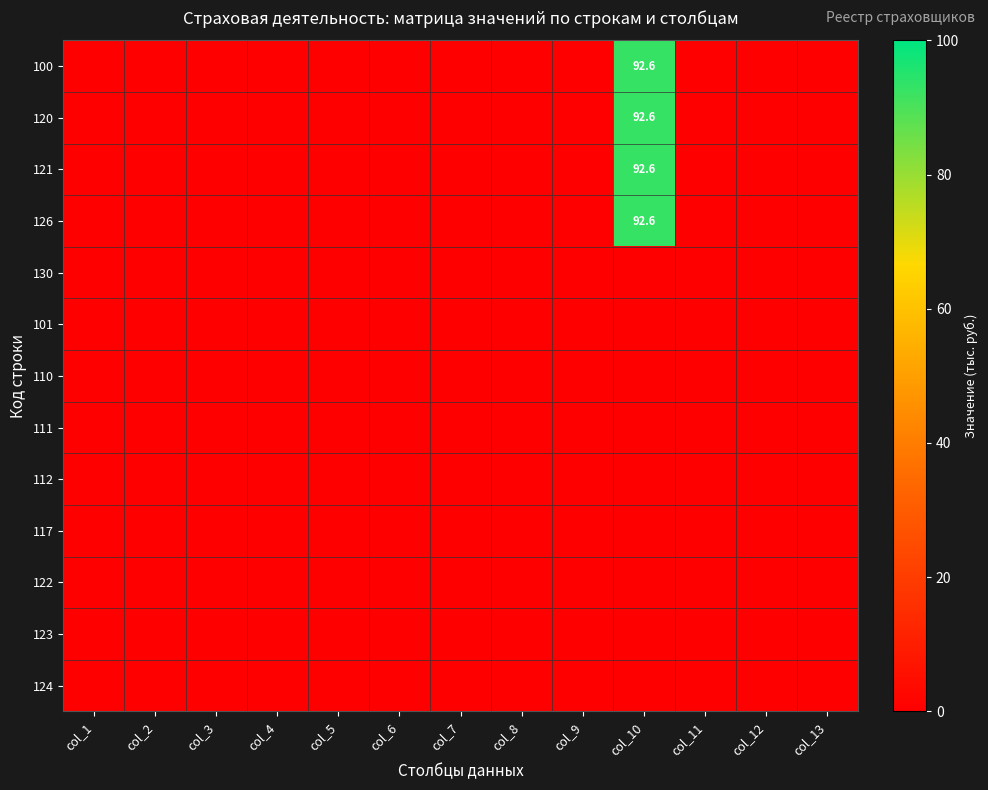

Between col_3 and col_9, which is larger?

col_3